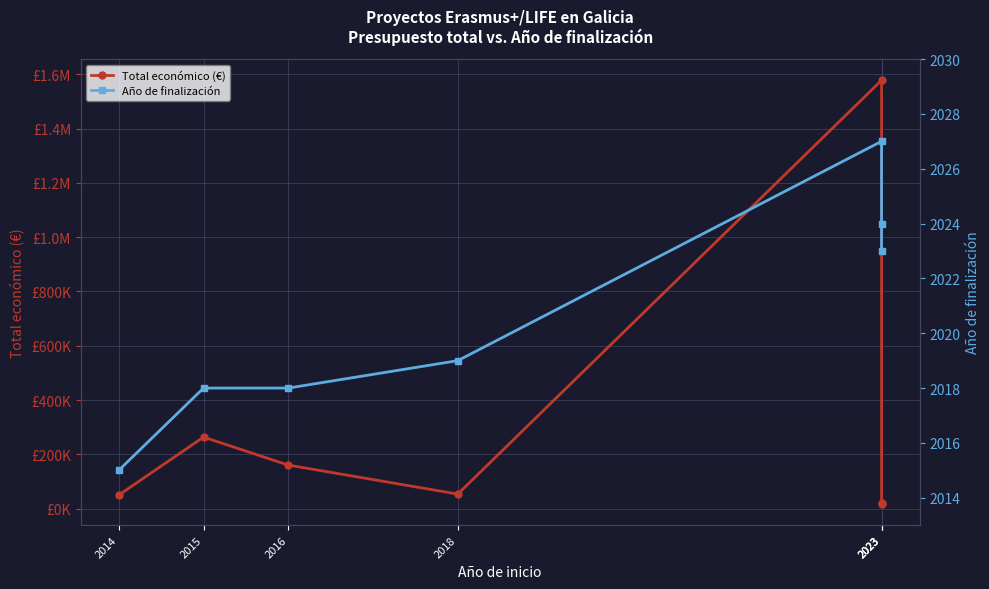

What is the value of the Año de finalización point at the 7th from the left?

2027